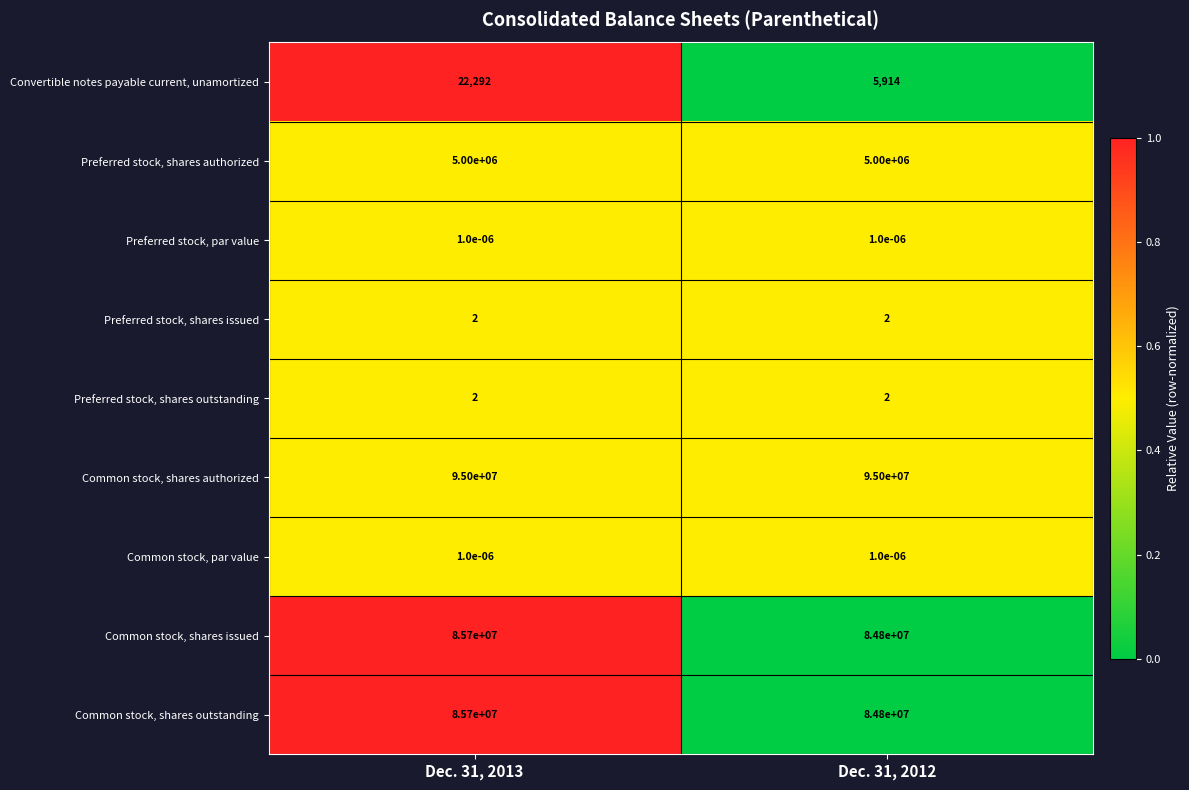

True or false: Convertible notes payable current, unamortized has a value of 2113.8 at Dec. 31, 2012.

False